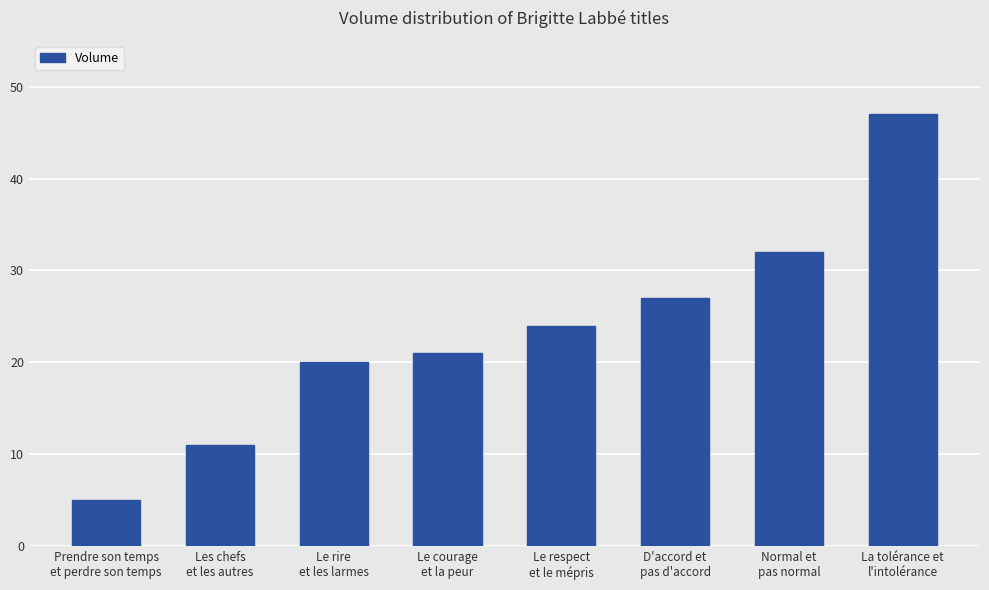

Which has a higher value, Le courage
et la peur or Le rire
et les larmes?

Le courage
et la peur